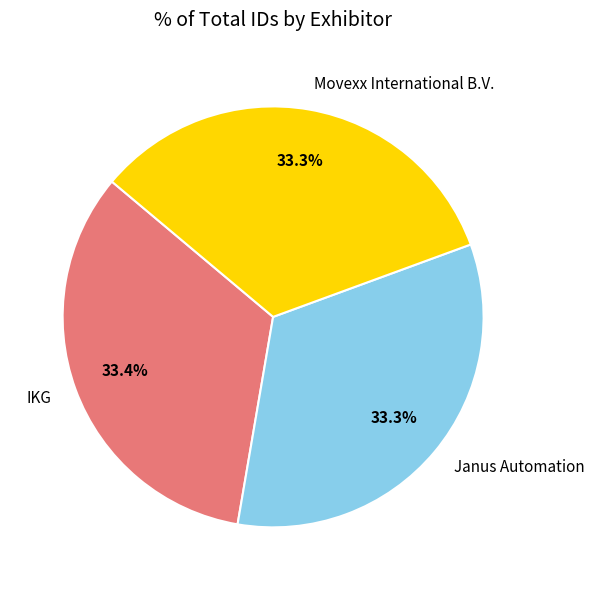

Is it true that Janus Automation is 47% of the pie?

False